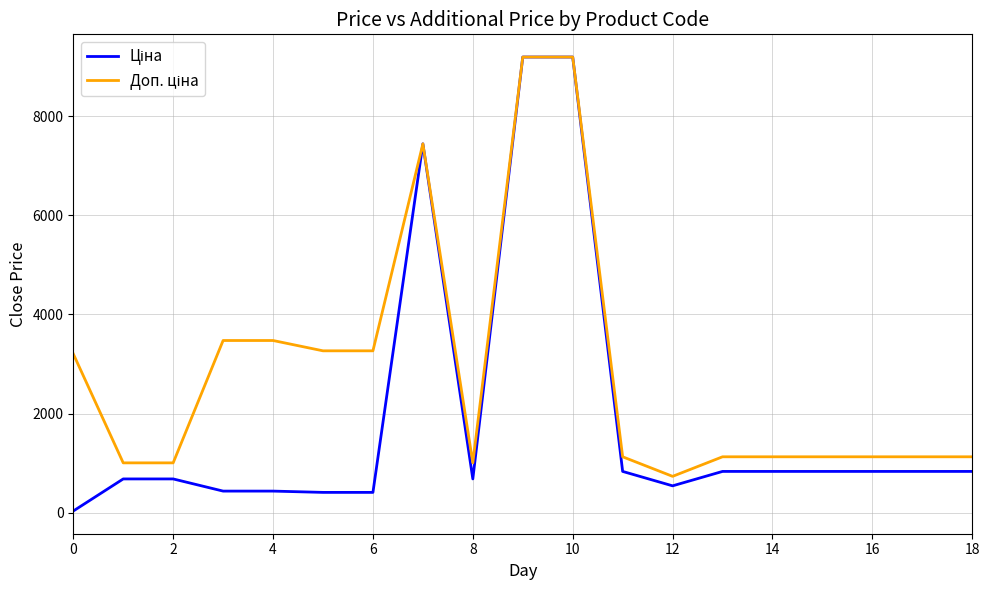

What is the greatest value displayed?

9196.3